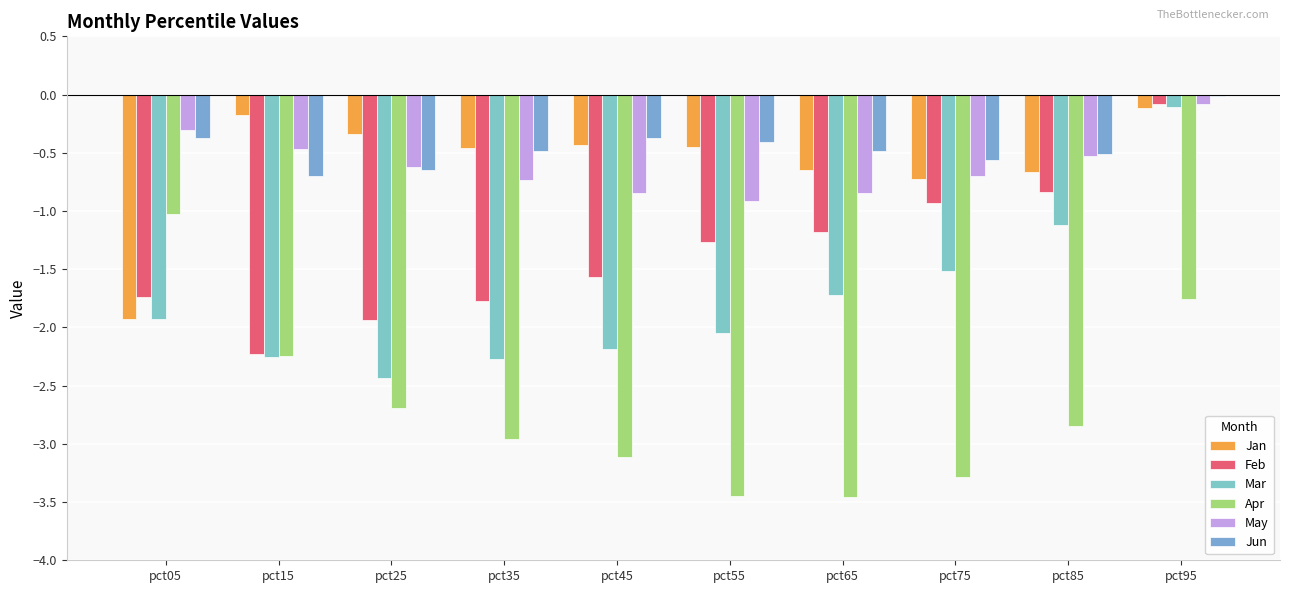

What is the smallest value displayed?

-3.5